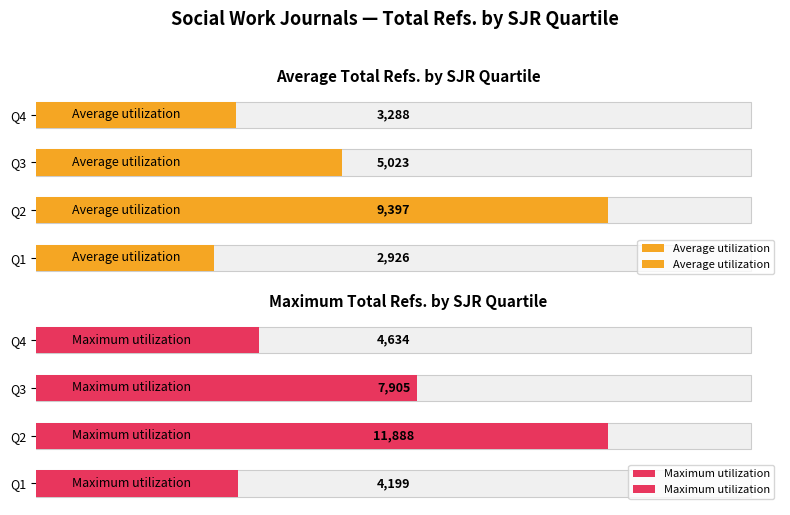

Reading right to left, what are all the values shown in this chart?

Average utilization: 3288	5023	9397	2926
Maximum utilization: 4634	7905	11888	4199